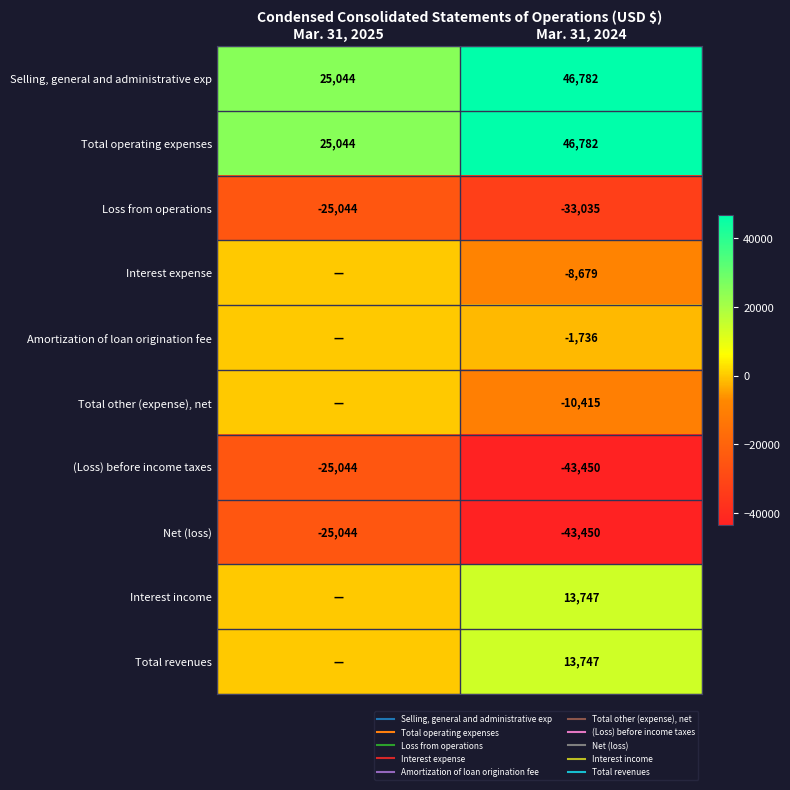

What is the average value of the Interest income series?

6874